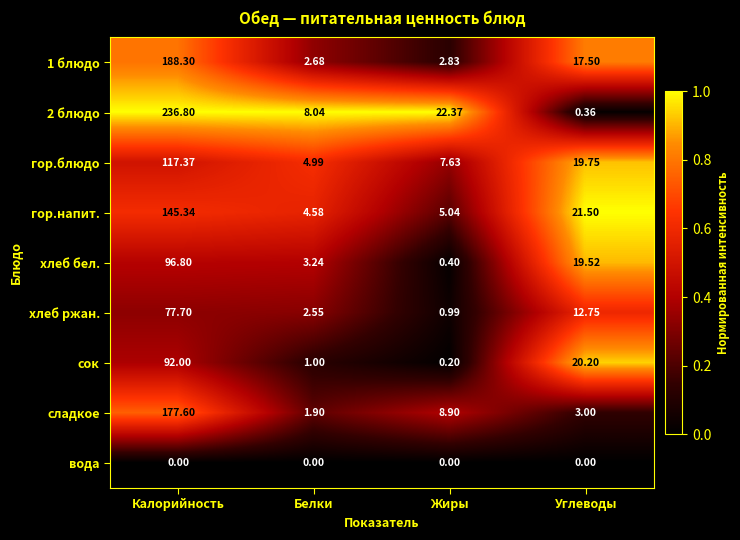

Which series has the widest spread of values?

2 блюдо